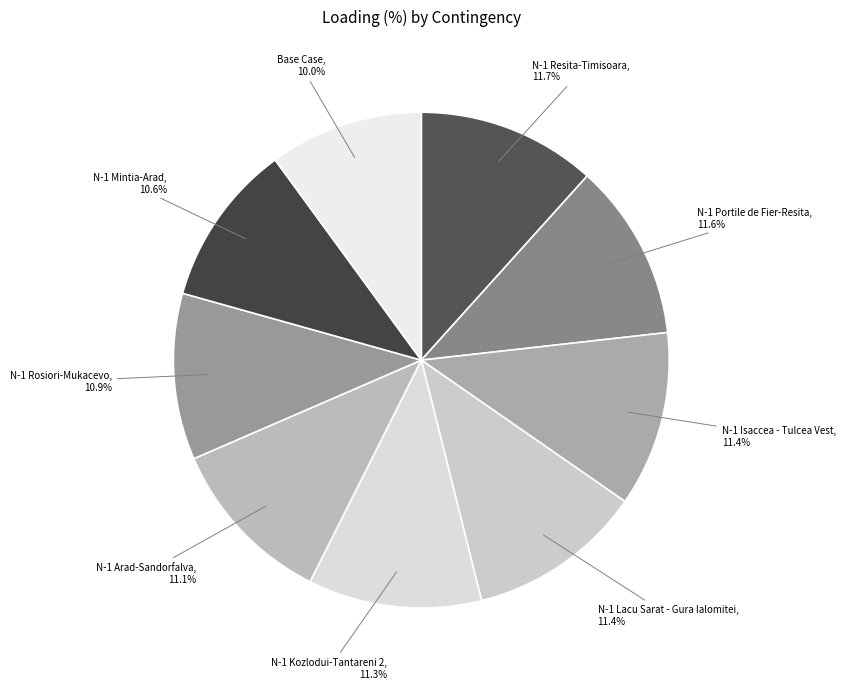

Which has a higher value, N-1 Resita-Timisoara or Base Case?

N-1 Resita-Timisoara